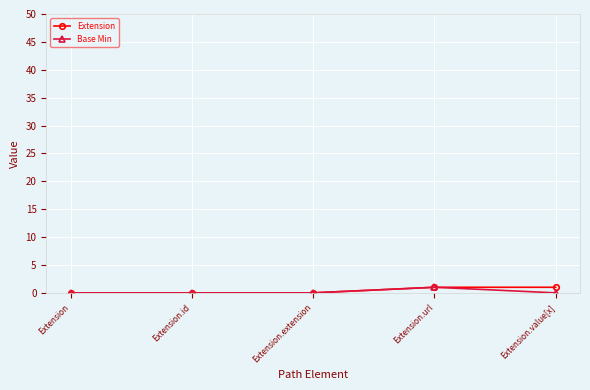

How many data points does each series have?

5